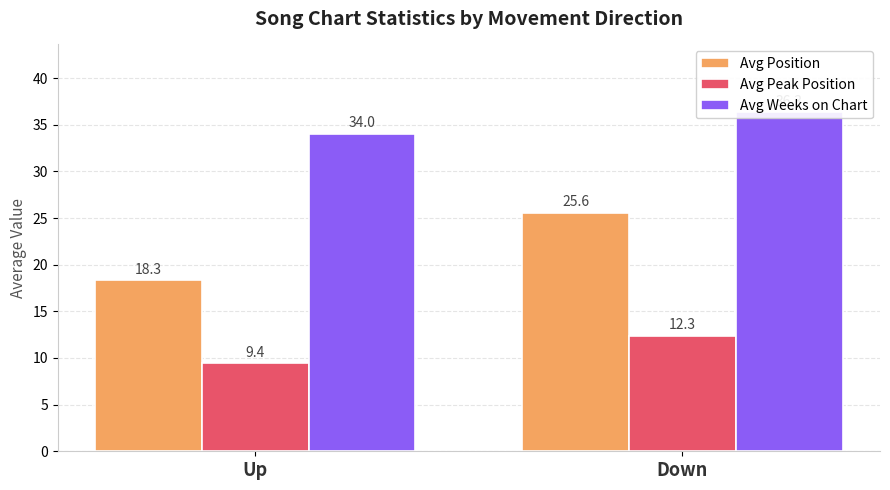

What are all the series names shown in the legend?

Avg Position, Avg Peak Position, Avg Weeks on Chart